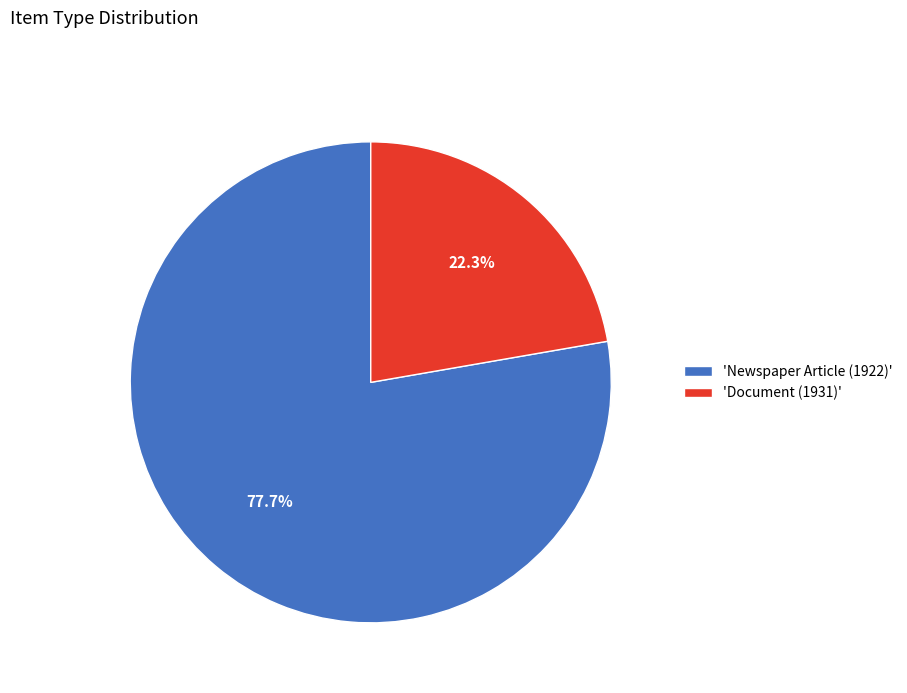

Between 'Document (1931)' and 'Newspaper Article (1922)', which is larger?

'Newspaper Article (1922)'